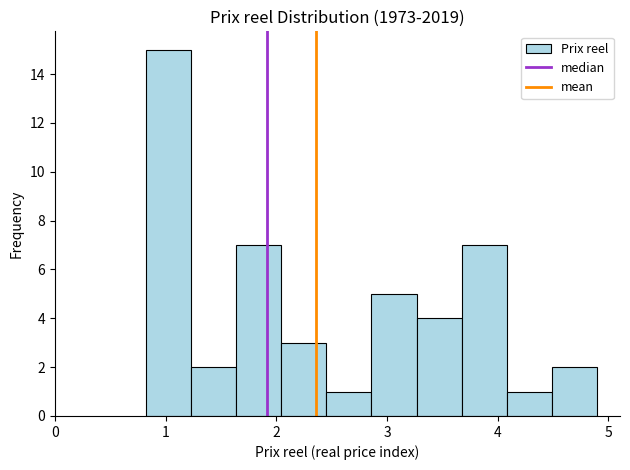

Which range on the x-axis has the tallest bar?

0.8 to 1.2